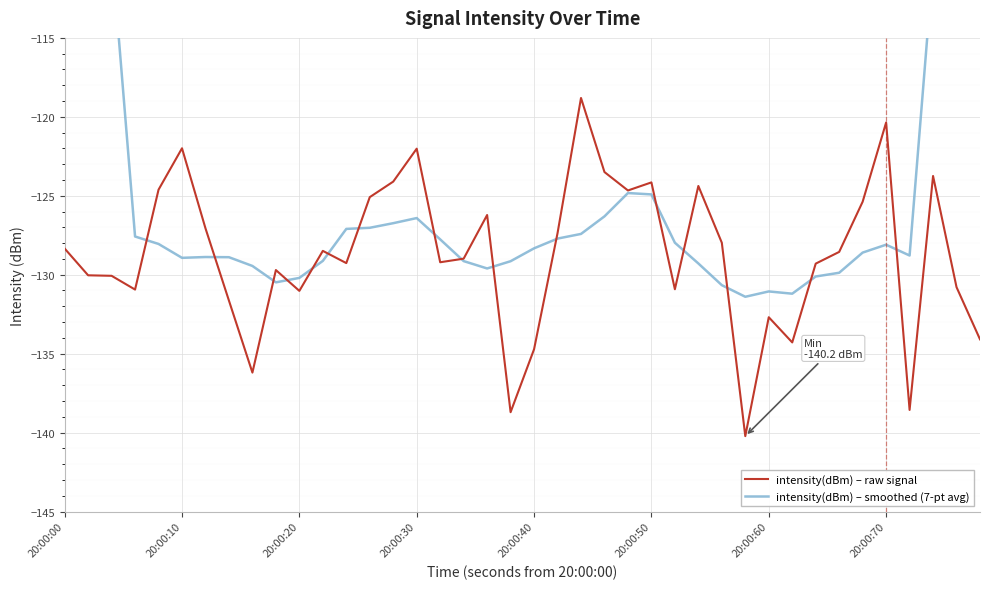

What is the maximum value shown in the chart?

-74.2